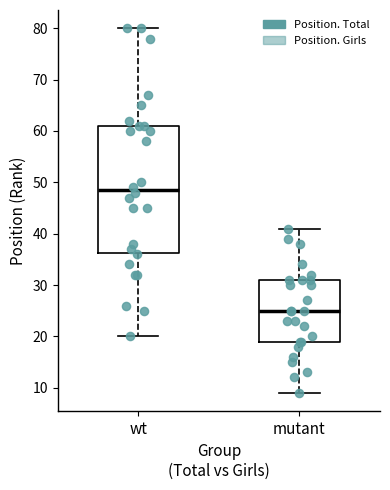

Where does the upper whisker of the box for mutant end on the y-axis? The values are not printed on the chart, so give them approximately, as read against the axis.

41